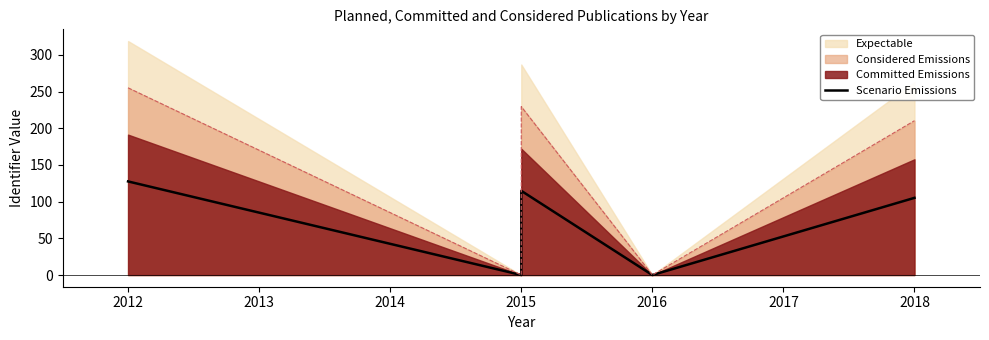

Does the chart display data point markers on the line(s)?

No